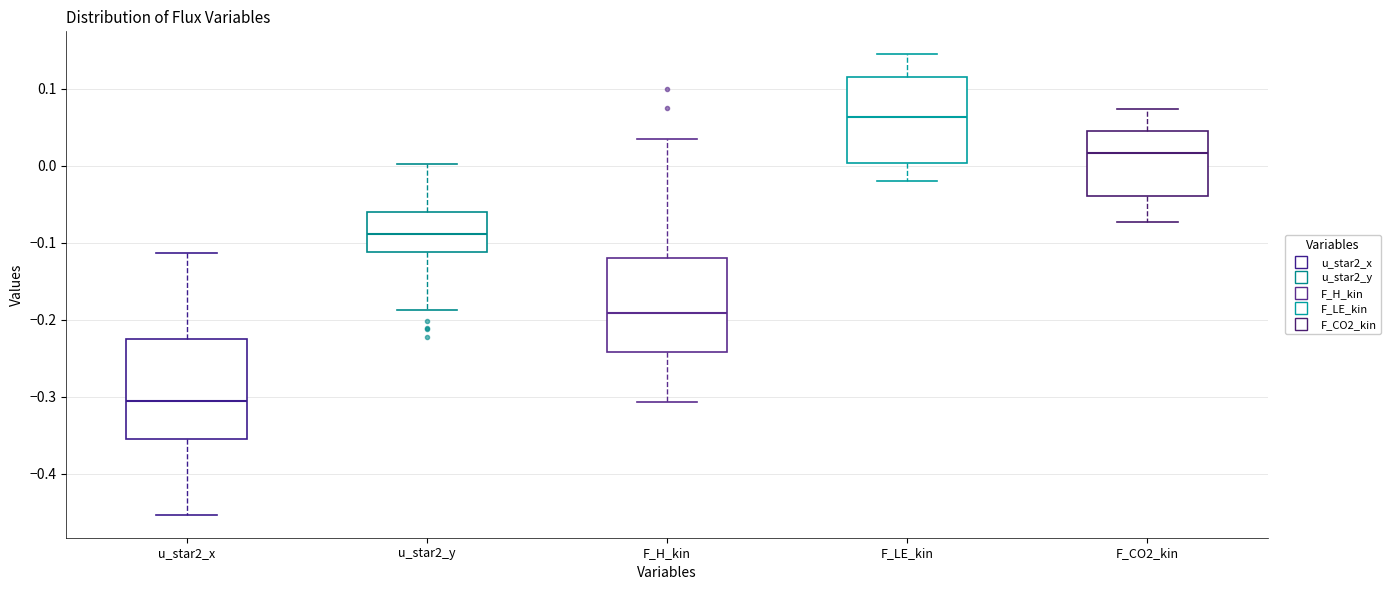

Reading left to right, read every box against the y-axis: the position of its median line, the range the box covers, and the ends of its whiskers. The values are not printed on the chart, so give them approximately, as read against the axis.

u_star2_x: median -0.30, box -0.35 to -0.22, whiskers -0.45 to -0.11
u_star2_y: median -0.09, box -0.11 to -0.06, whiskers -0.19 to 0.00
F_H_kin: median -0.19, box -0.24 to -0.12, whiskers -0.31 to 0.03
F_LE_kin: median 0.06, box 0.00 to 0.12, whiskers -0.02 to 0.14
F_CO2_kin: median 0.02, box -0.04 to 0.05, whiskers -0.07 to 0.07